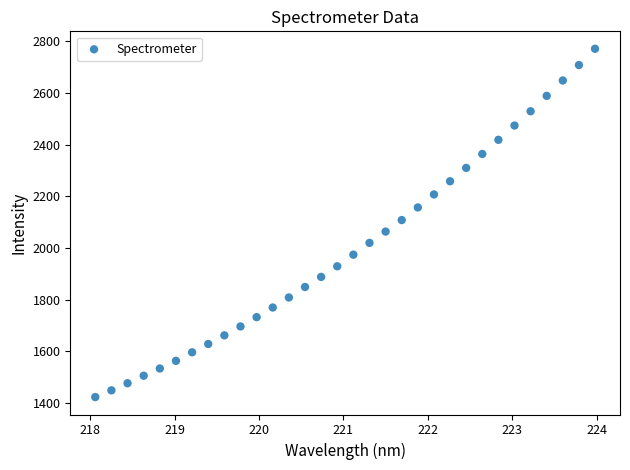

What is the range of Y values (max minus min)?

1349.2